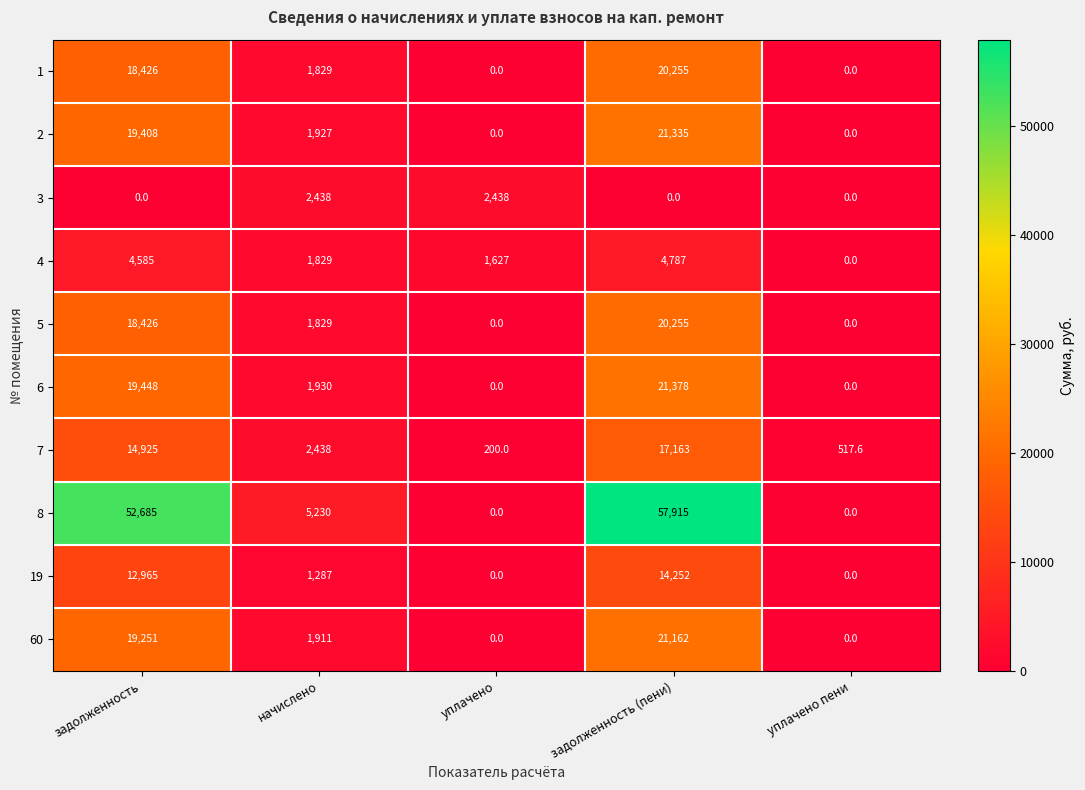

How many positive values does the 4 series have?

4